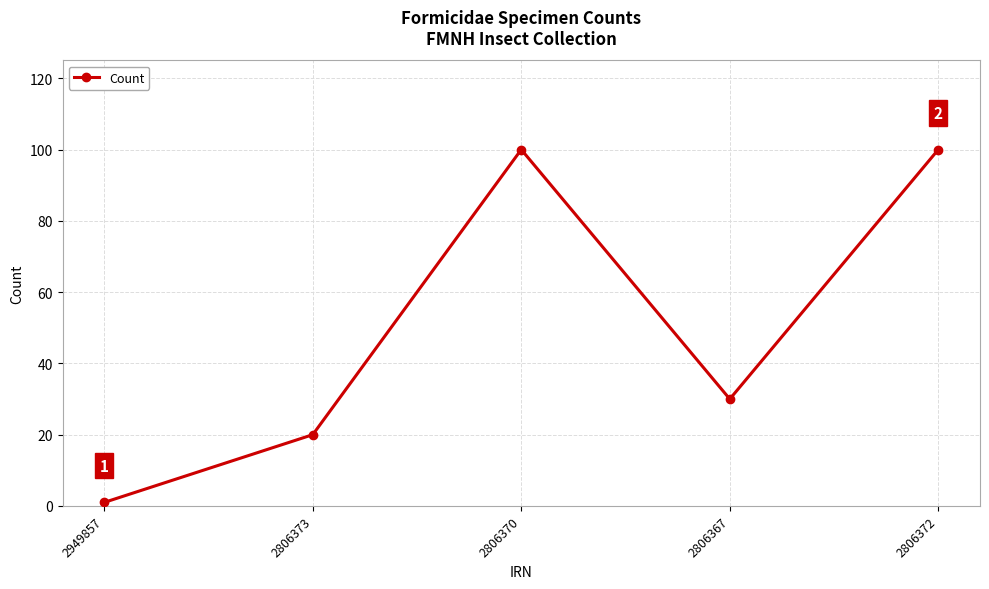

Reading left to right, what are all the values shown in this chart?

2949857=1	2806373=20	2806370=100	2806367=30	2806372=100